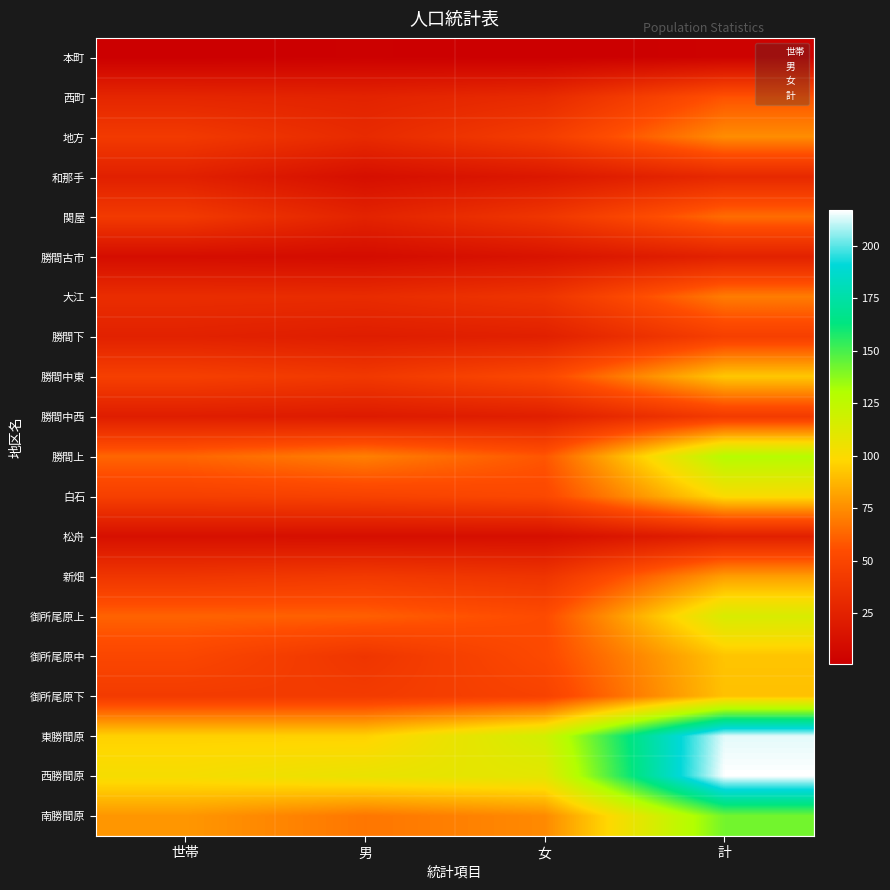

What is the greatest value displayed?

217